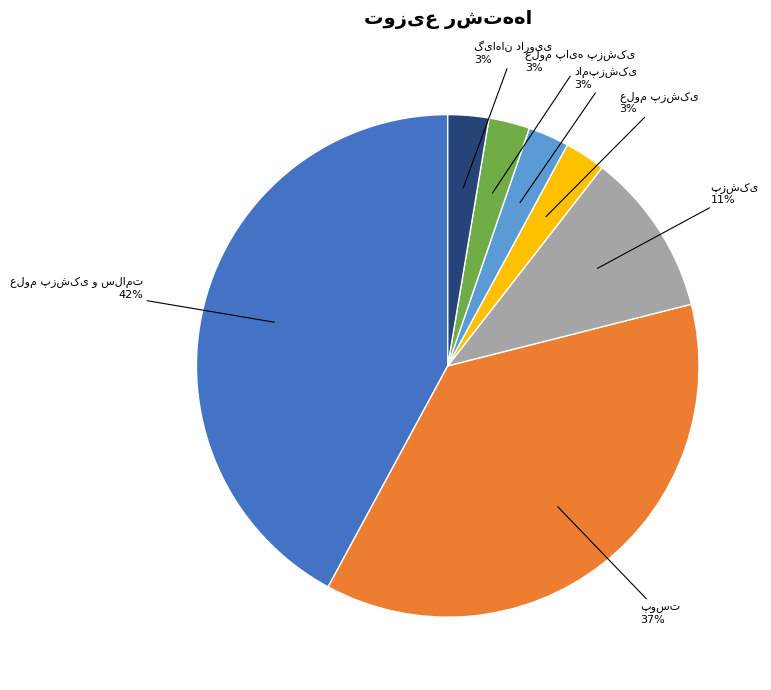

To the nearest percent, what is the average slice percentage?

14%